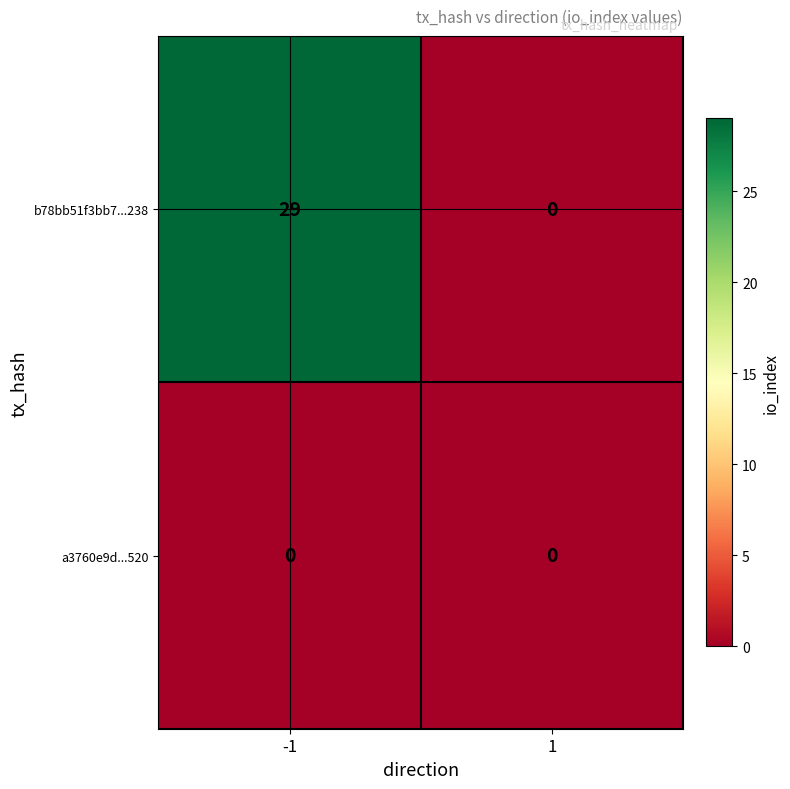

Reading left to right, what are all the values shown in this chart?

b78bb51f3bb7...238: -1=29	1=0
a3760e9d...520: -1=0	1=0